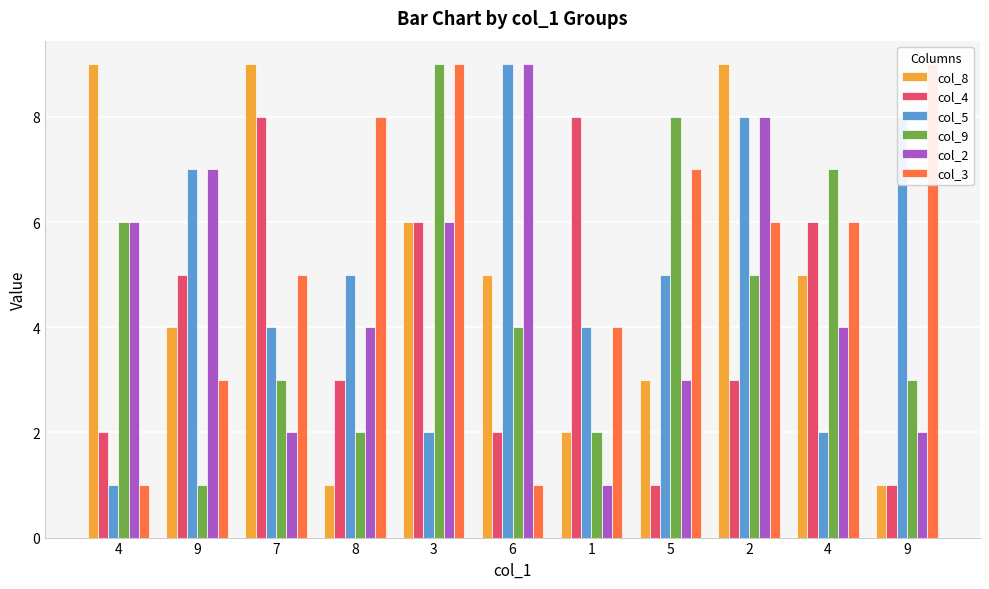

Is the value of col_9 at 9 greater than the value of col_5 at 4?

No